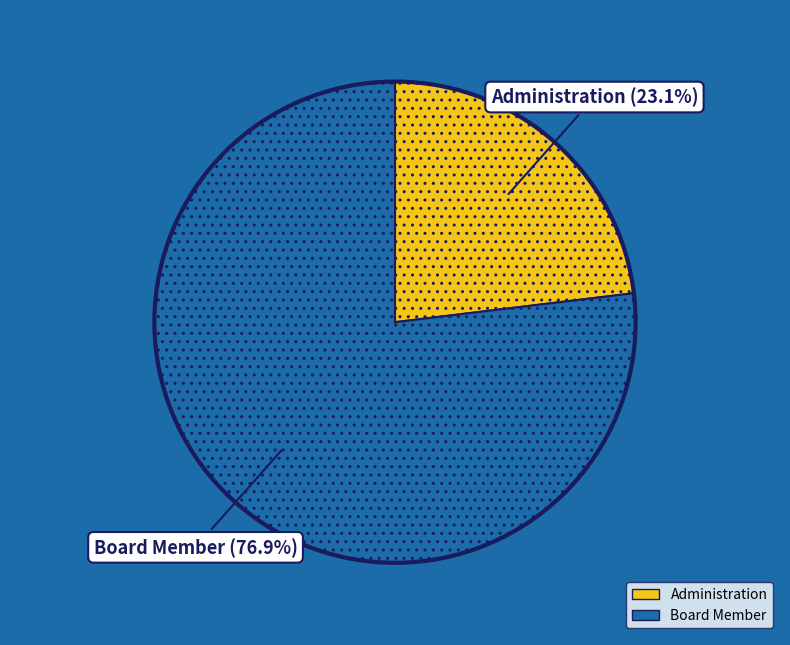

Does any single category account for the majority?

Yes